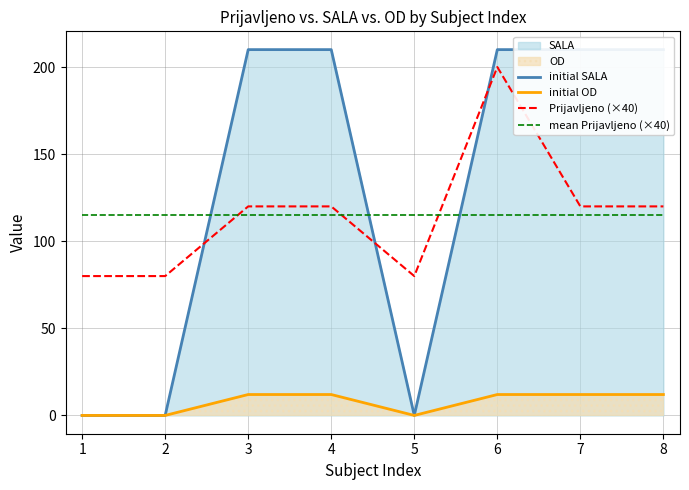

How many interior local valleys does the initial OD series have?

1